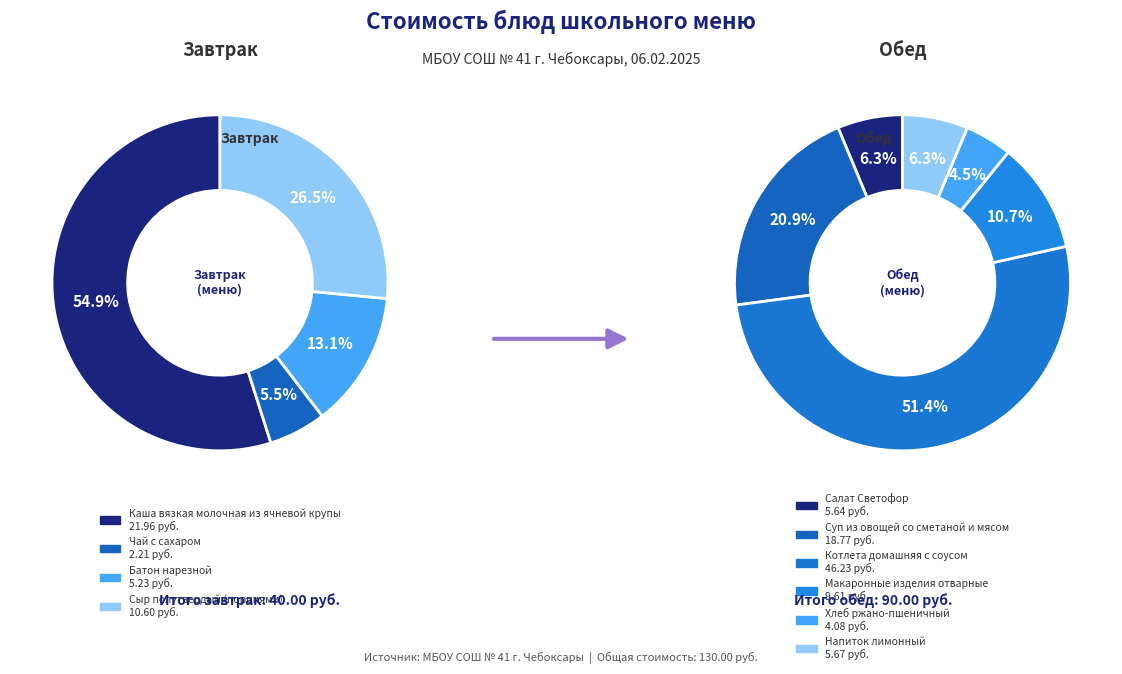

Does Котлета домашняя с соусом account for over 50% of the chart?

No